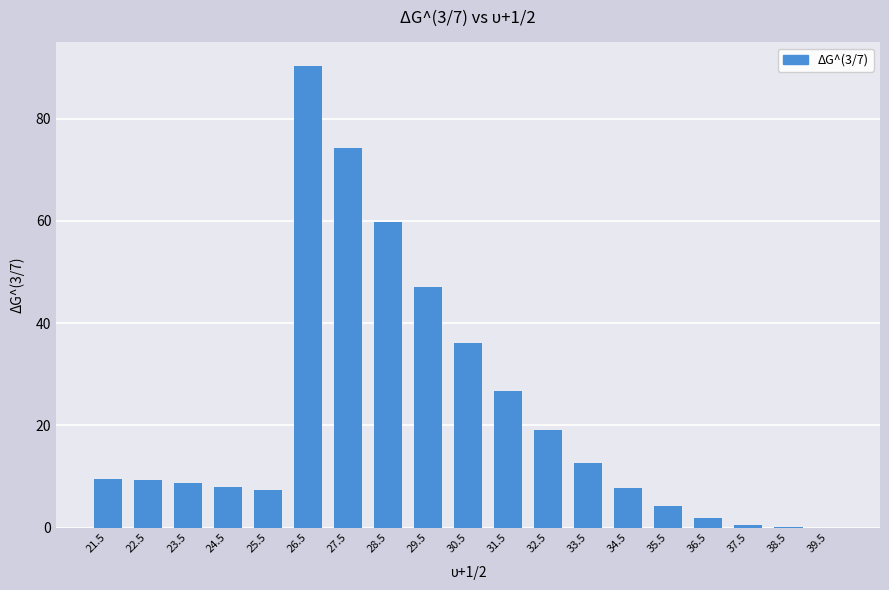

The chart shows a value of 32.9 at 28.5. True or false?

False